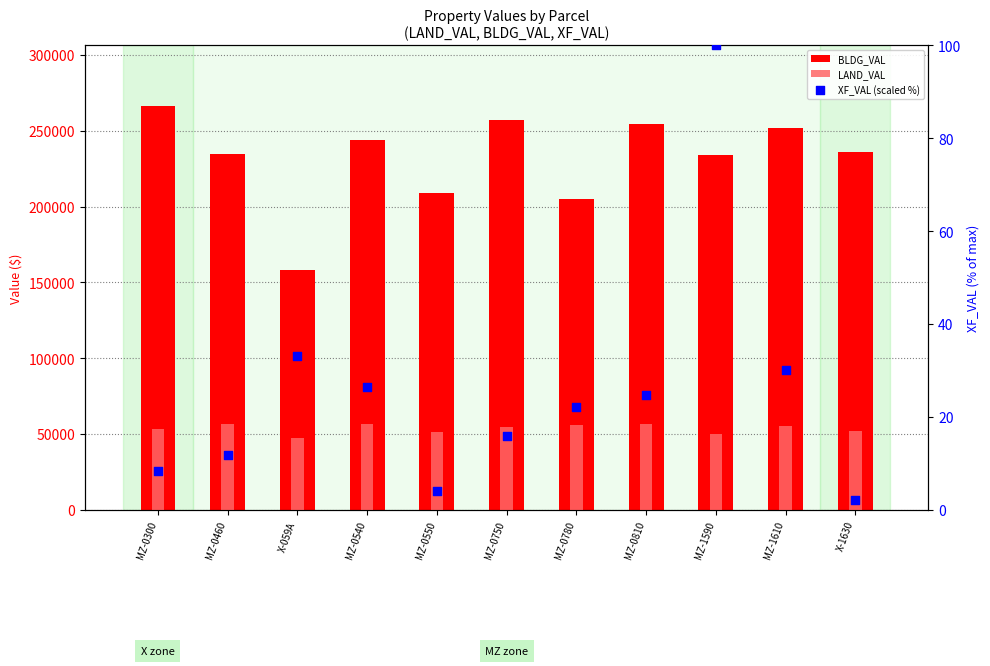

Which series has the widest spread of Y values?

BLDG_VAL